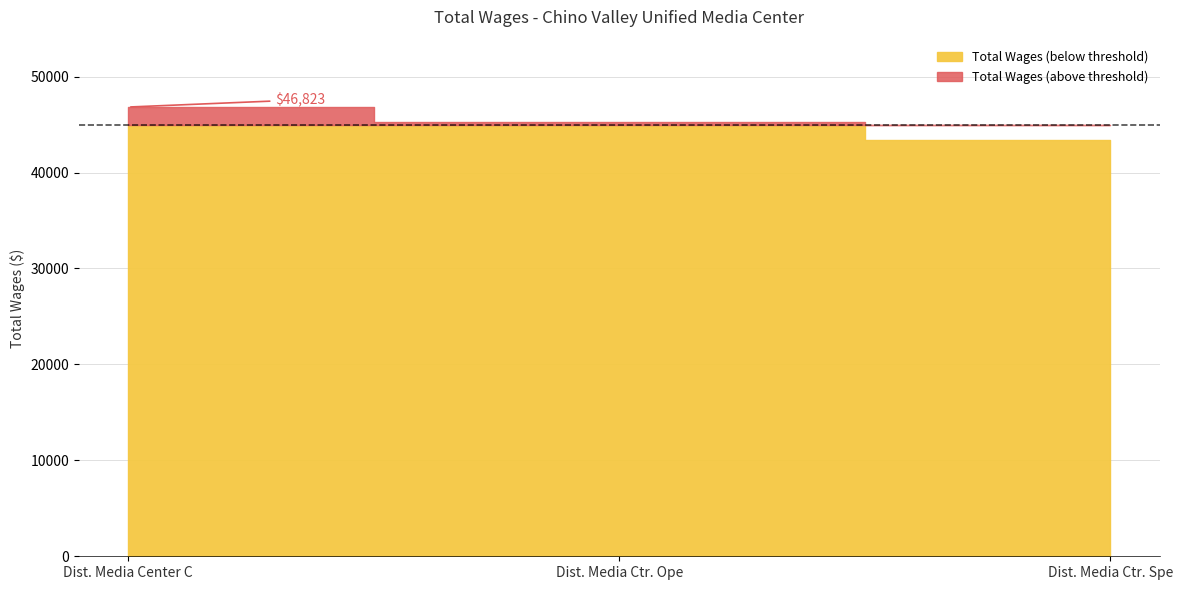

List the labels in order of value, largest first.

Dist. Media Center C, Dist. Media Ctr. Ope, Dist. Media Ctr. Spe